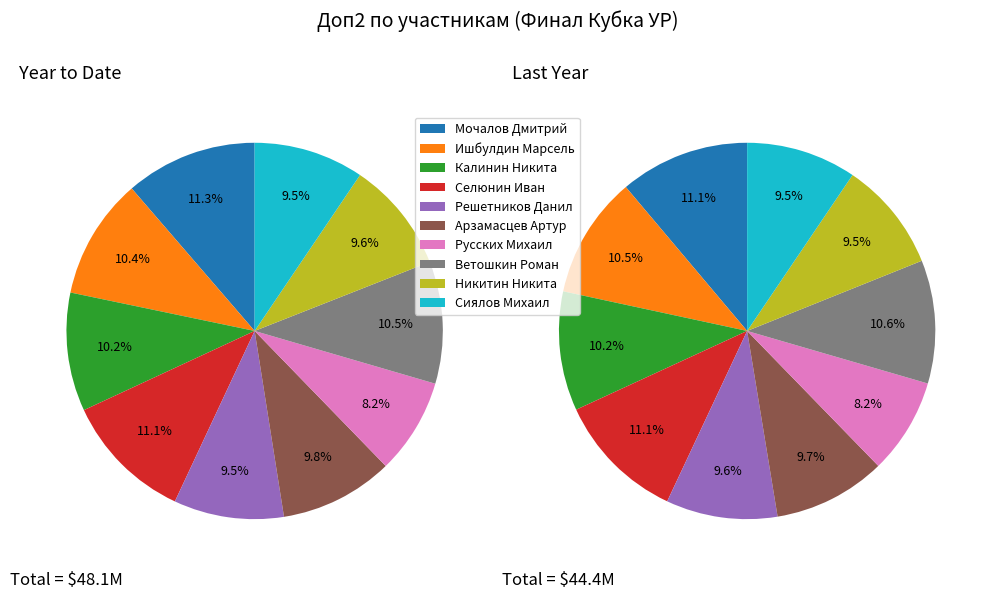

How many slices are in this pie chart?

10